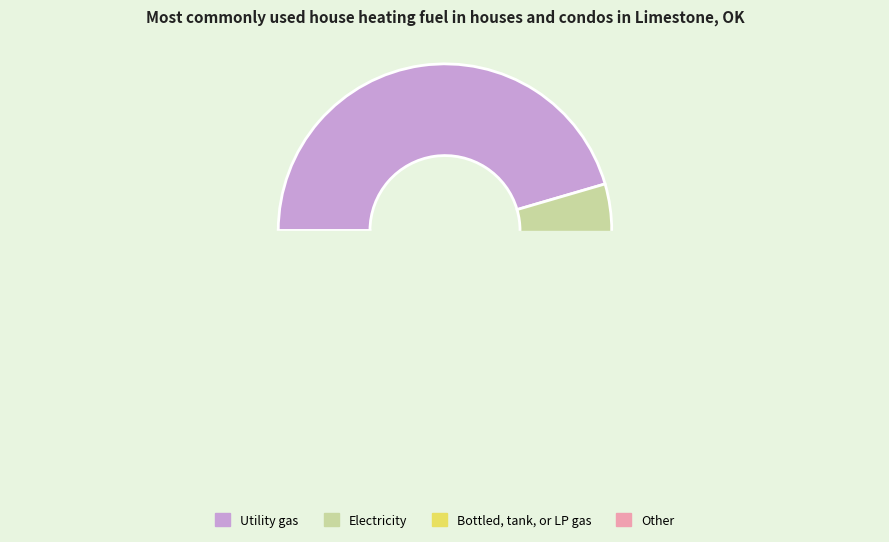

Is it true that 28 is 13% of the pie?

False